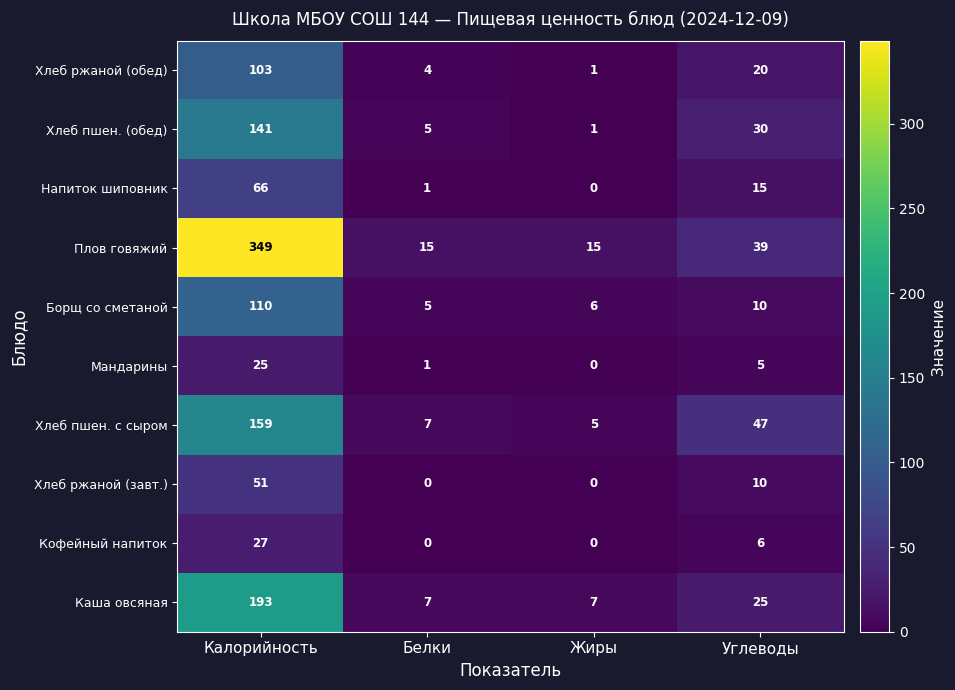

Count the number of categories in the chart.

4